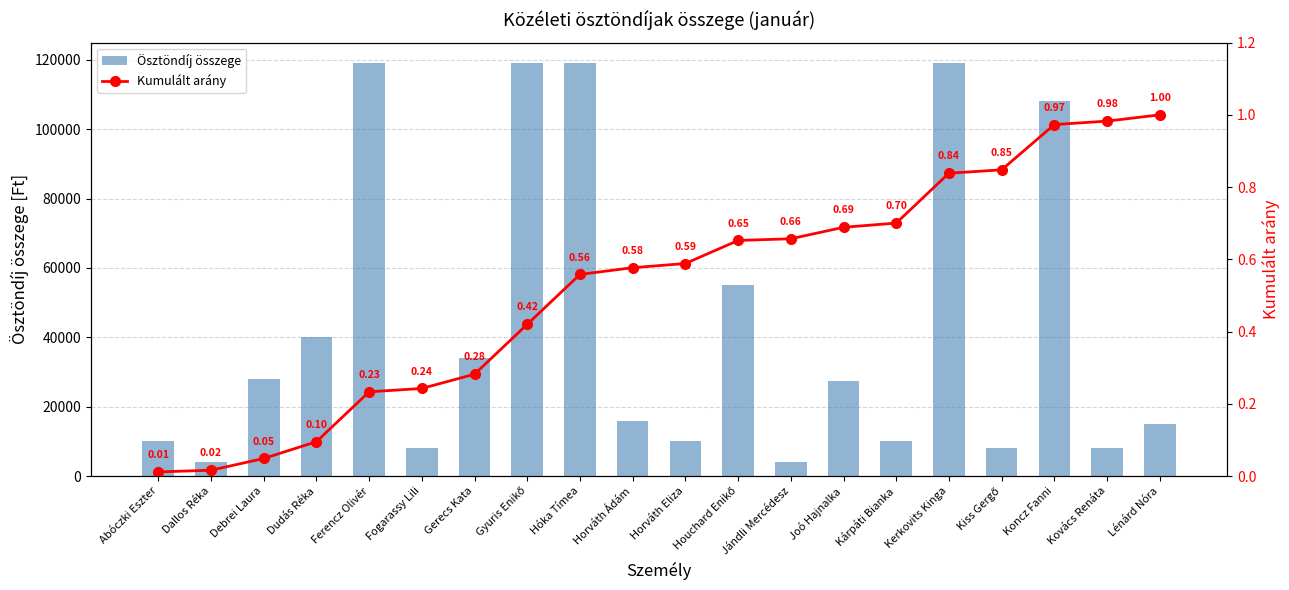

Does the chart contain stacked bars?

No